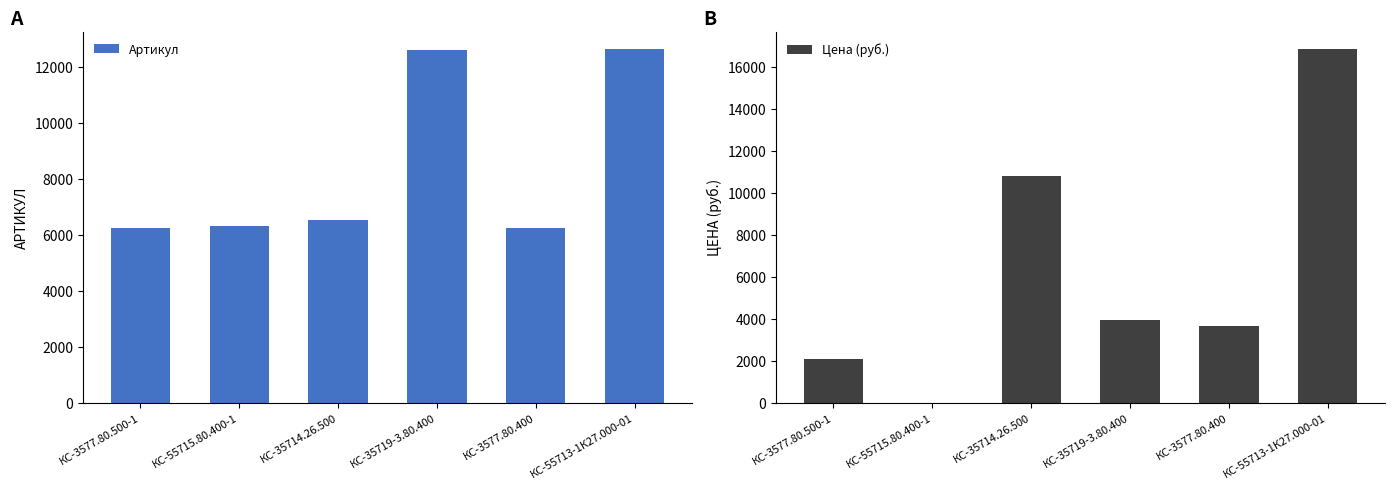

Reading right to left, extract all data points from this chart.

Артикул: 12612	6237	12604	6510	6288	6238
Цена (руб.): 16825	3650	3915	10800	0	2075